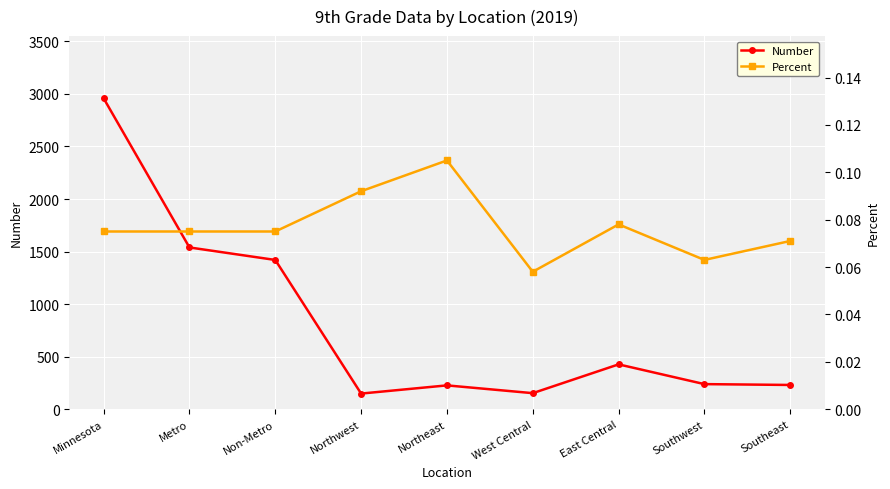

True or false: Number has a value of 525.5 at Metro.

False